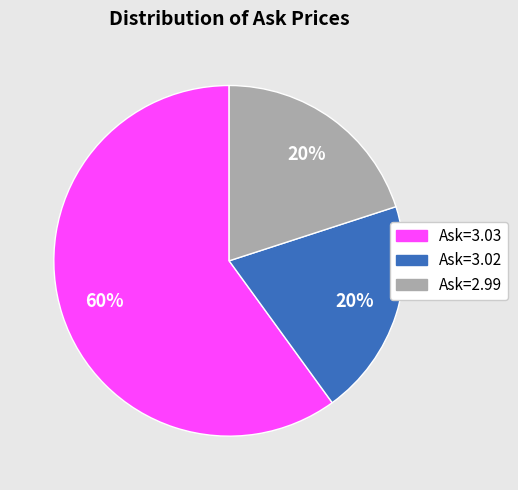

Approximately how many times larger is the value at Ask=3.03 compared to Ask=3.02?

3.0